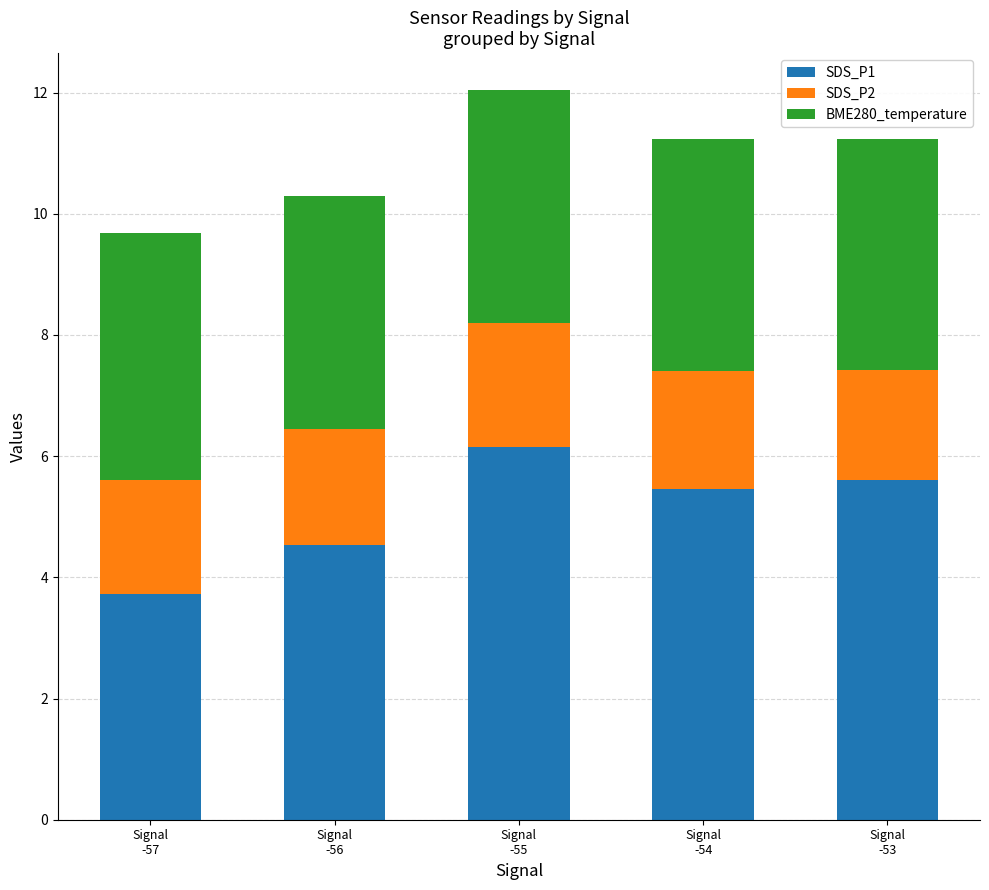

What is the difference between the maximum and minimum values in the SDS_P1 series?

2.4